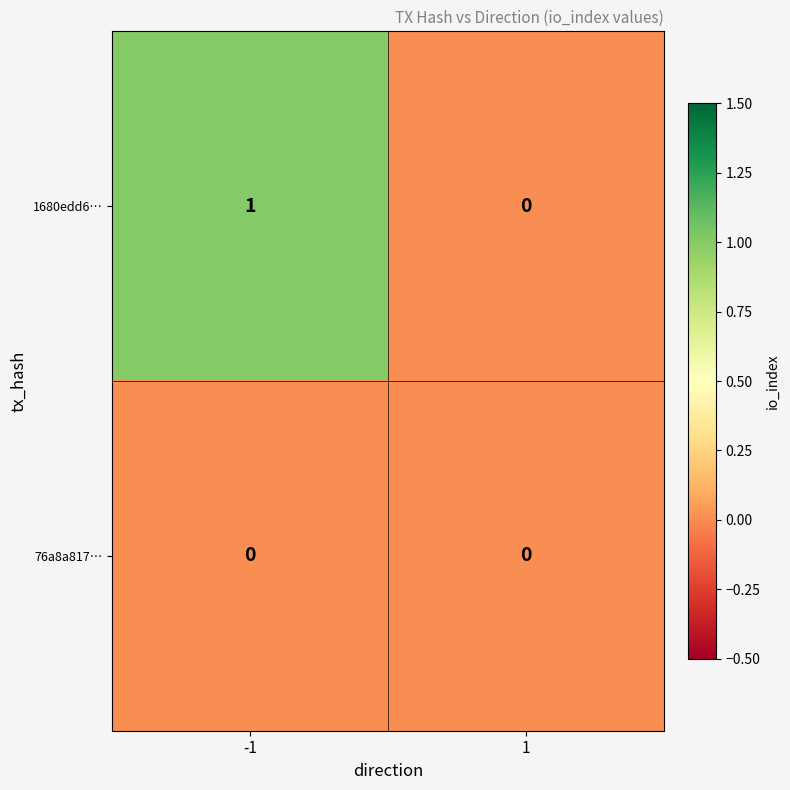

List the series in order of their overall mean, highest first.

1680edd6…, 76a8a817…